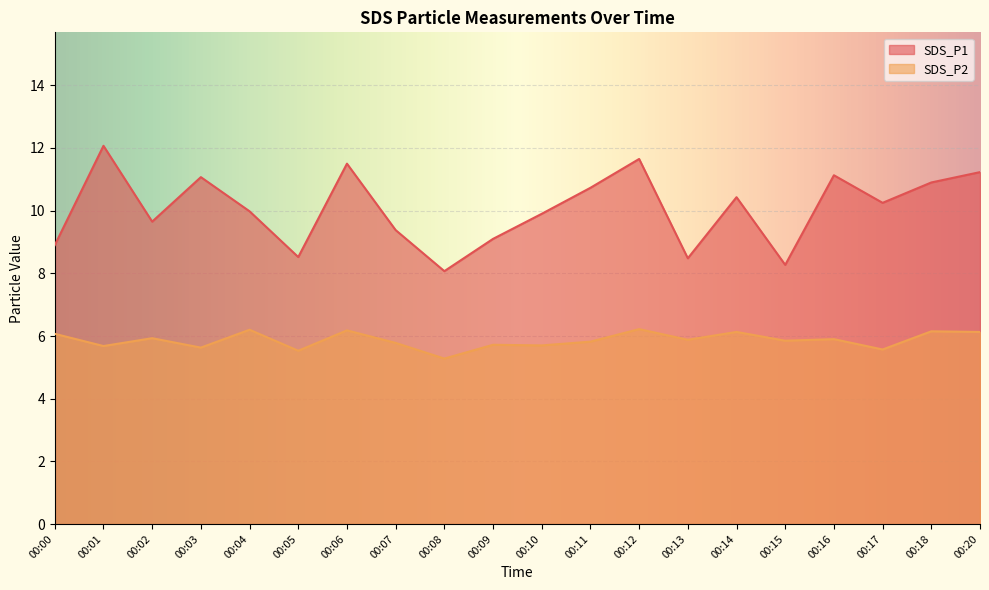

What is the smallest value displayed?

5.3